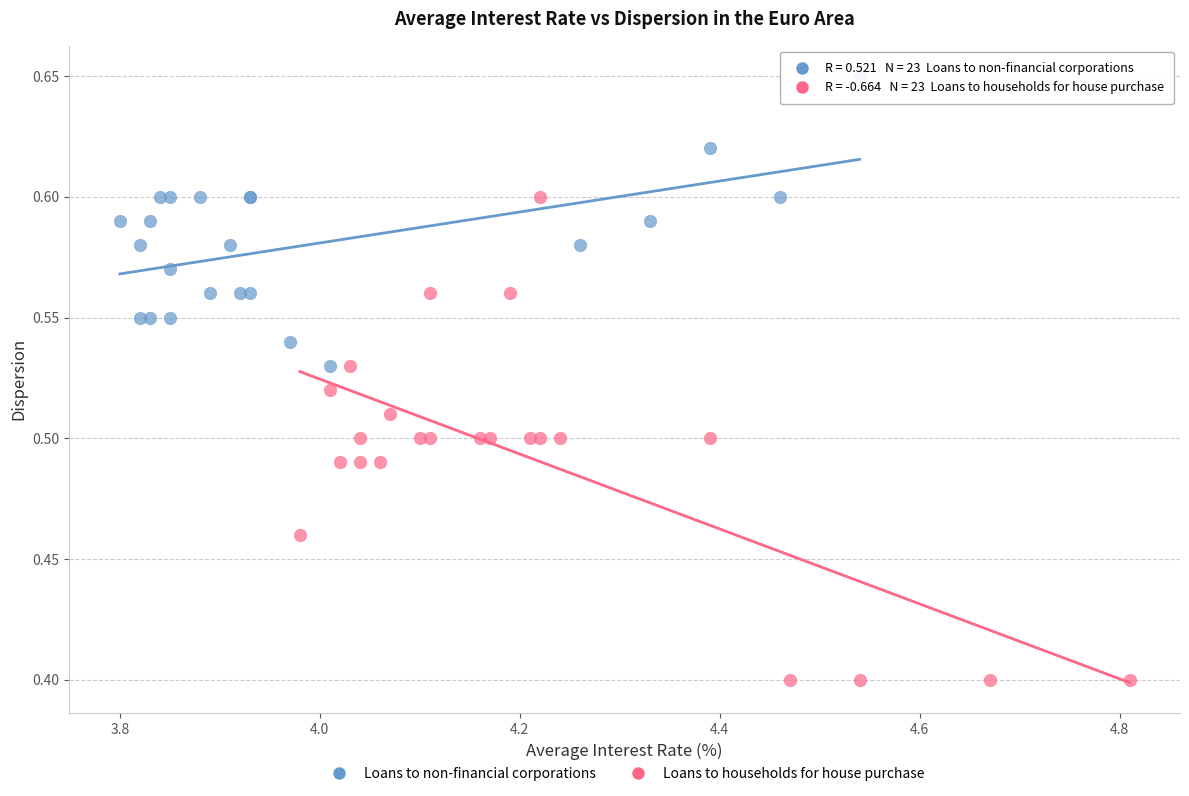

Which series has the largest Y range (max minus min)?

Loans to households for house purchase